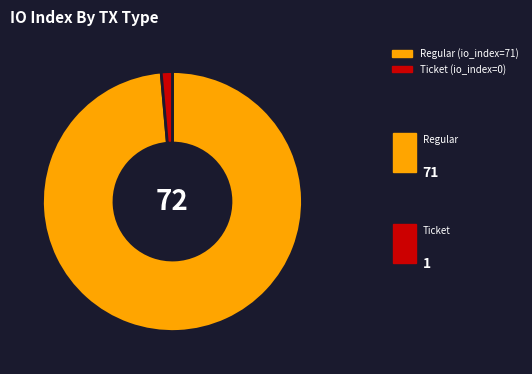

Do Regular (io_index=71) and Ticket (io_index=0) together represent more than half of the pie?

Yes